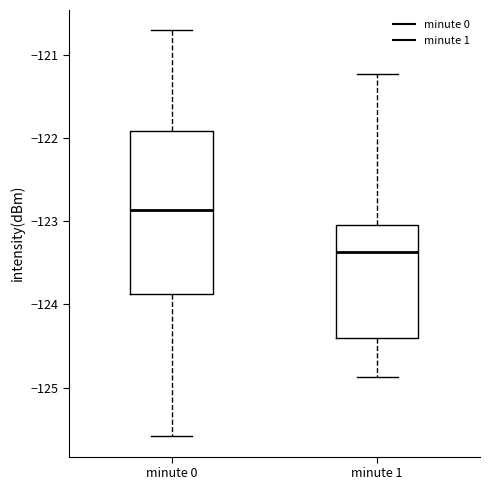

Comparing the boxes themselves (not the whiskers), which one is the tallest?

minute 0